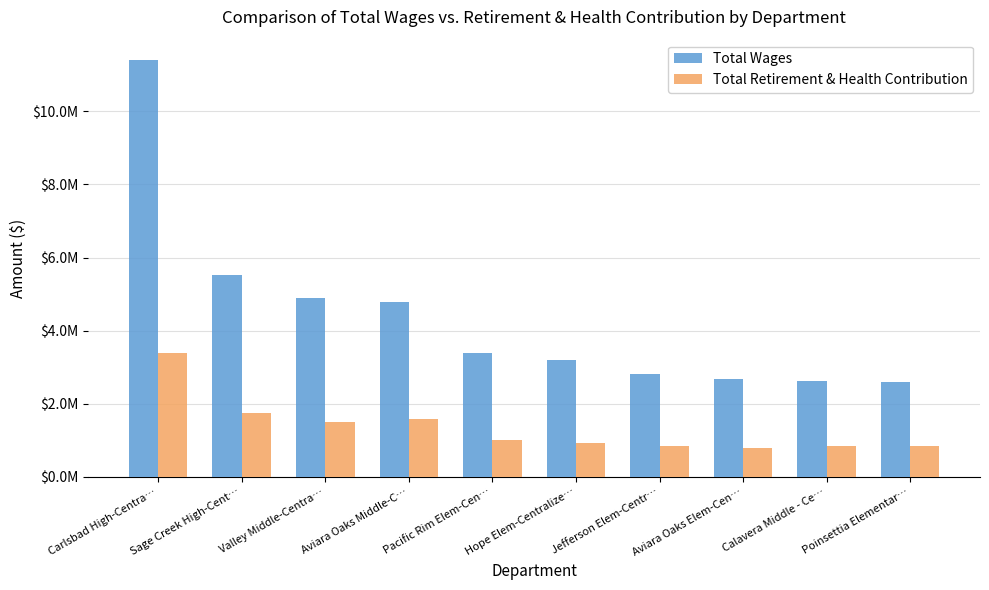

What is the value of the Total Retirement & Health Contribution bar at the 1st from the left?

3397385